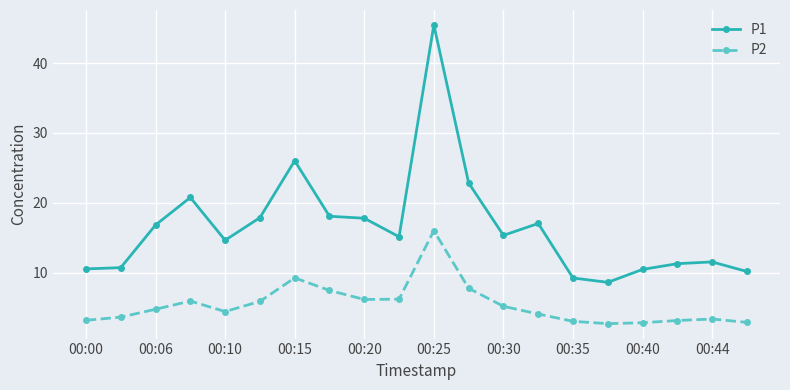

In P2, how many points are higher than both neighbors (excluding endpoints)?

4